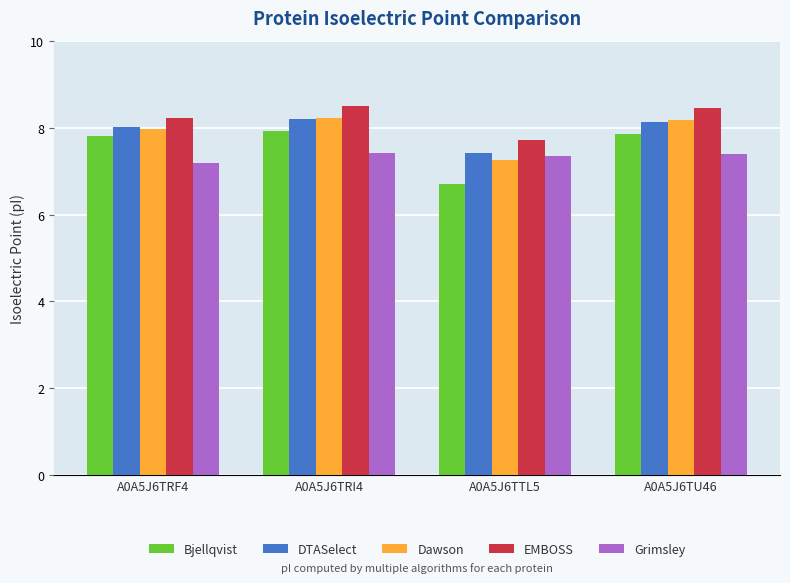

Does the chart contain any negative values?

No